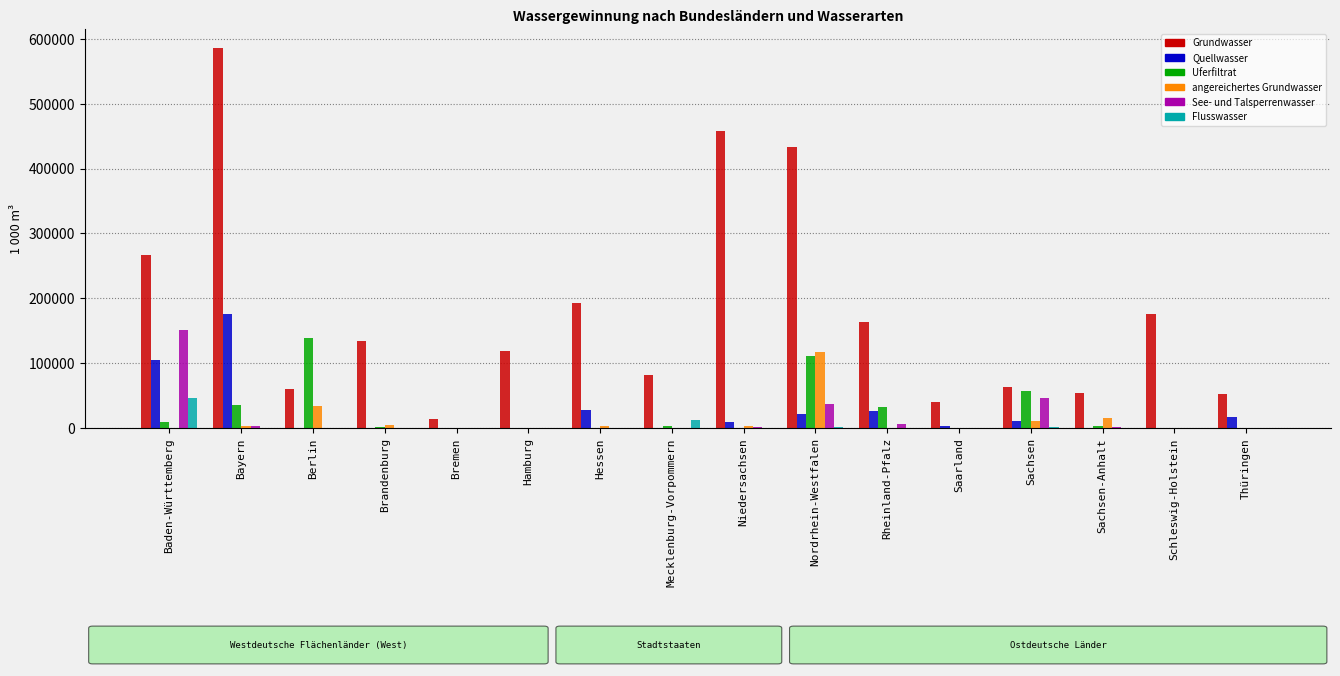

What is the maximum value for Flusswasser?

45599